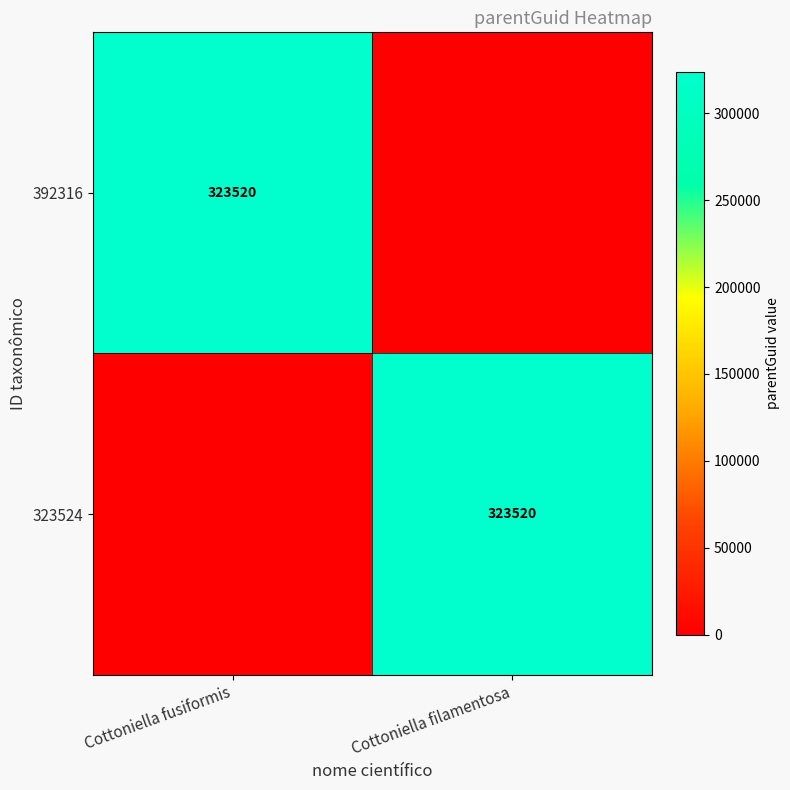

The 392316 series shows 323520 at Cottoniella fusiformis. True or false?

True